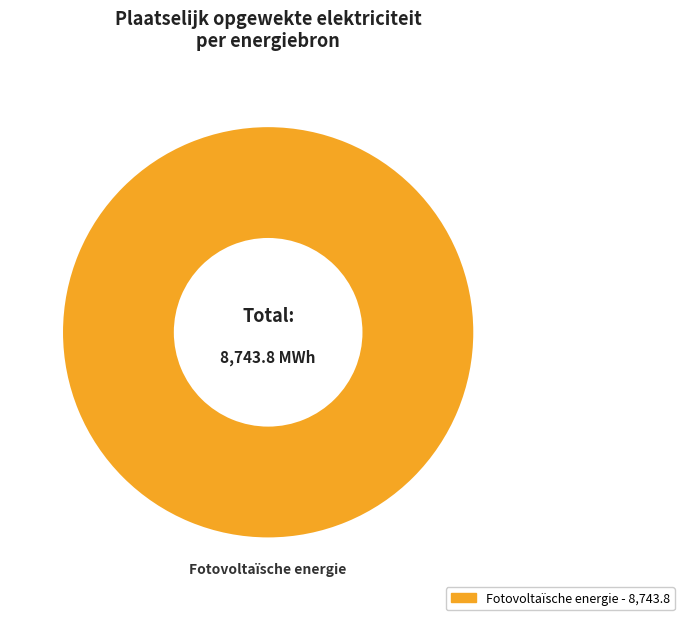

Is there a majority slice in this chart?

Yes